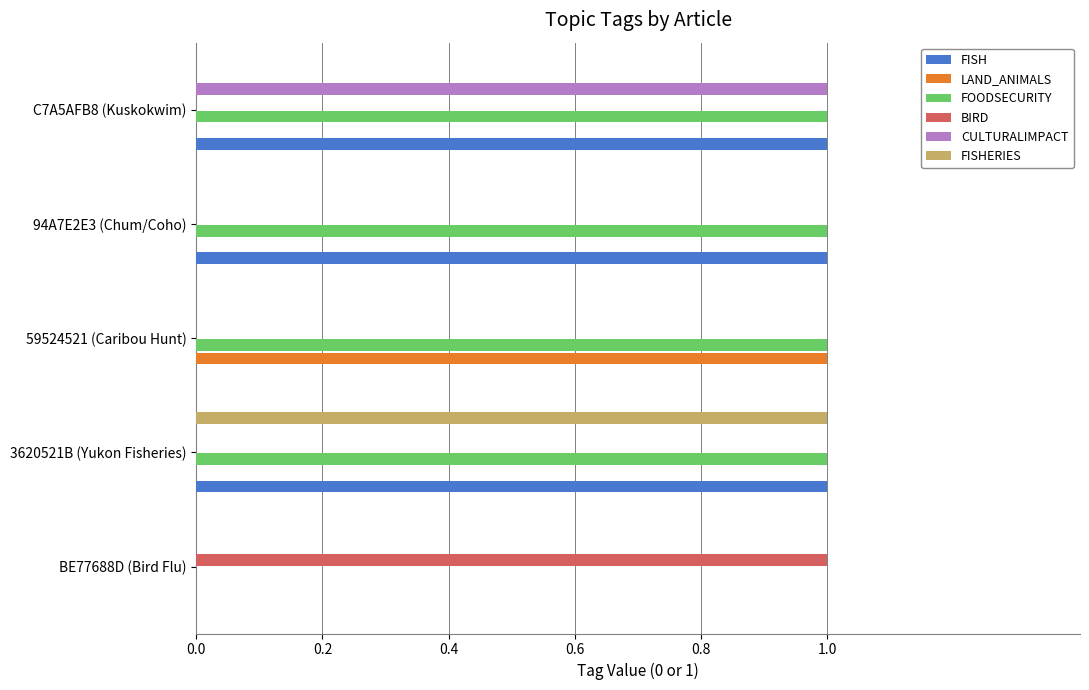

Which series has the largest total across all categories?

FOODSECURITY